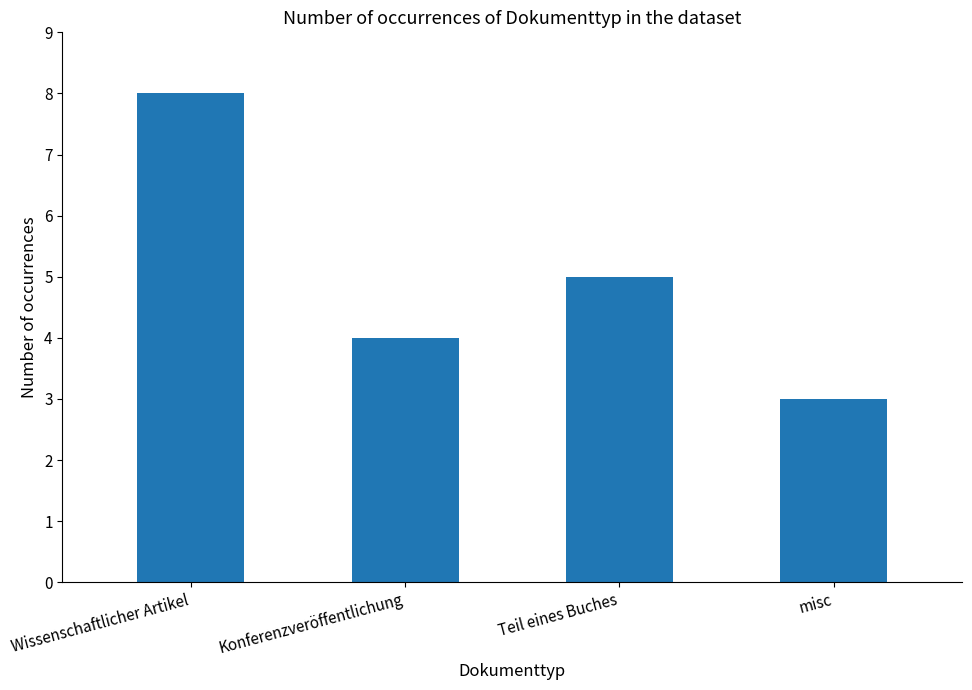

What is the change in value from Wissenschaftlicher Artikel to Konferenzveröffentlichung?

-4